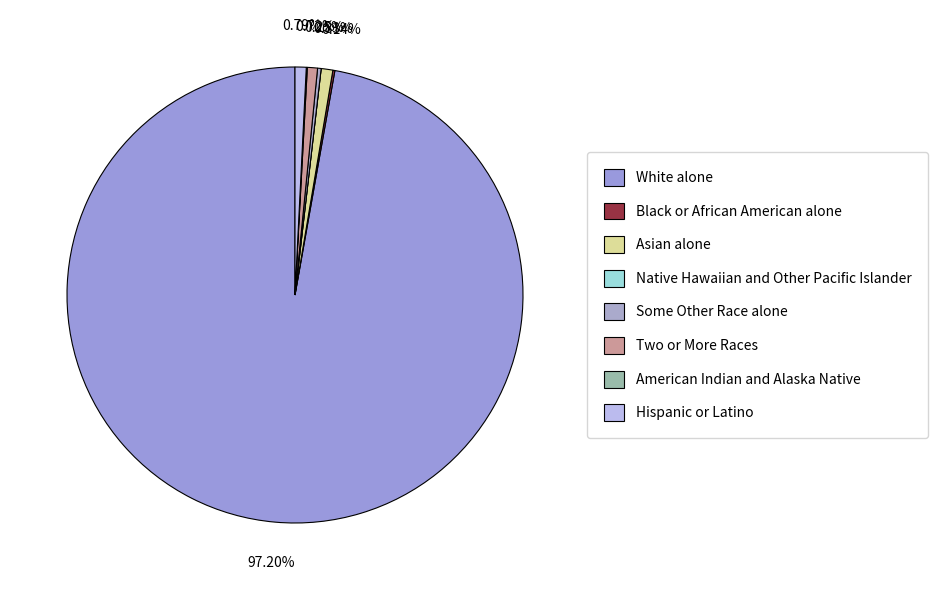

Between White alone and Hispanic or Latino, which is larger?

White alone